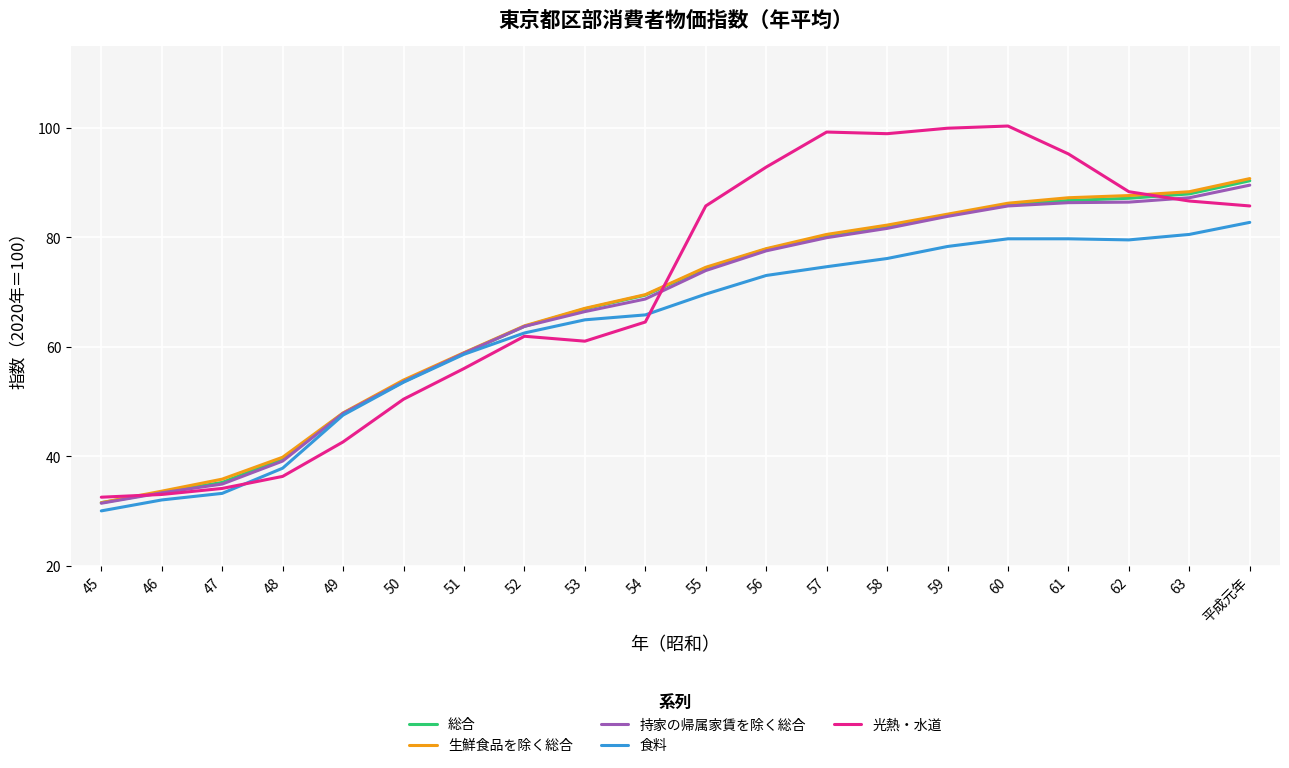

Is the value of 持家の帰属家賃を除く総合 at 62 greater than the value of 総合 at 48?

Yes